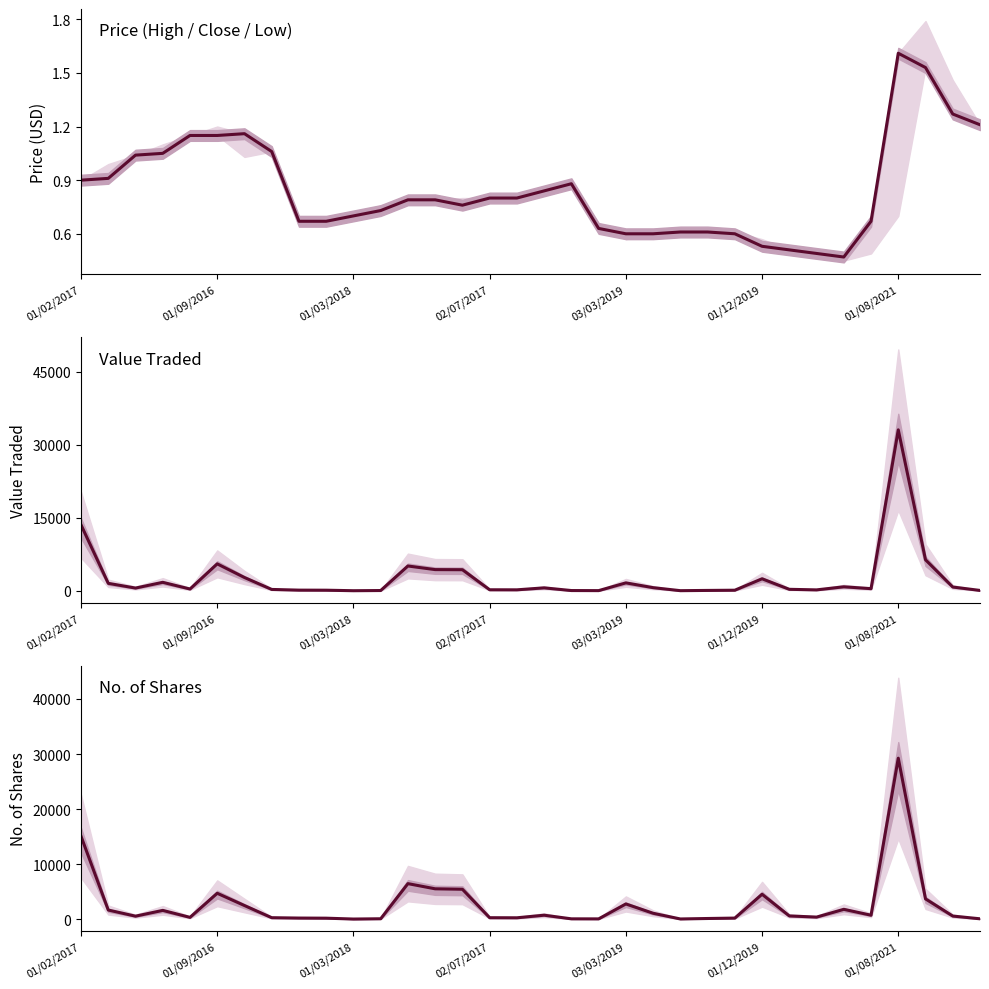

True or false: Closing and No. of Shares cross at least once.

False